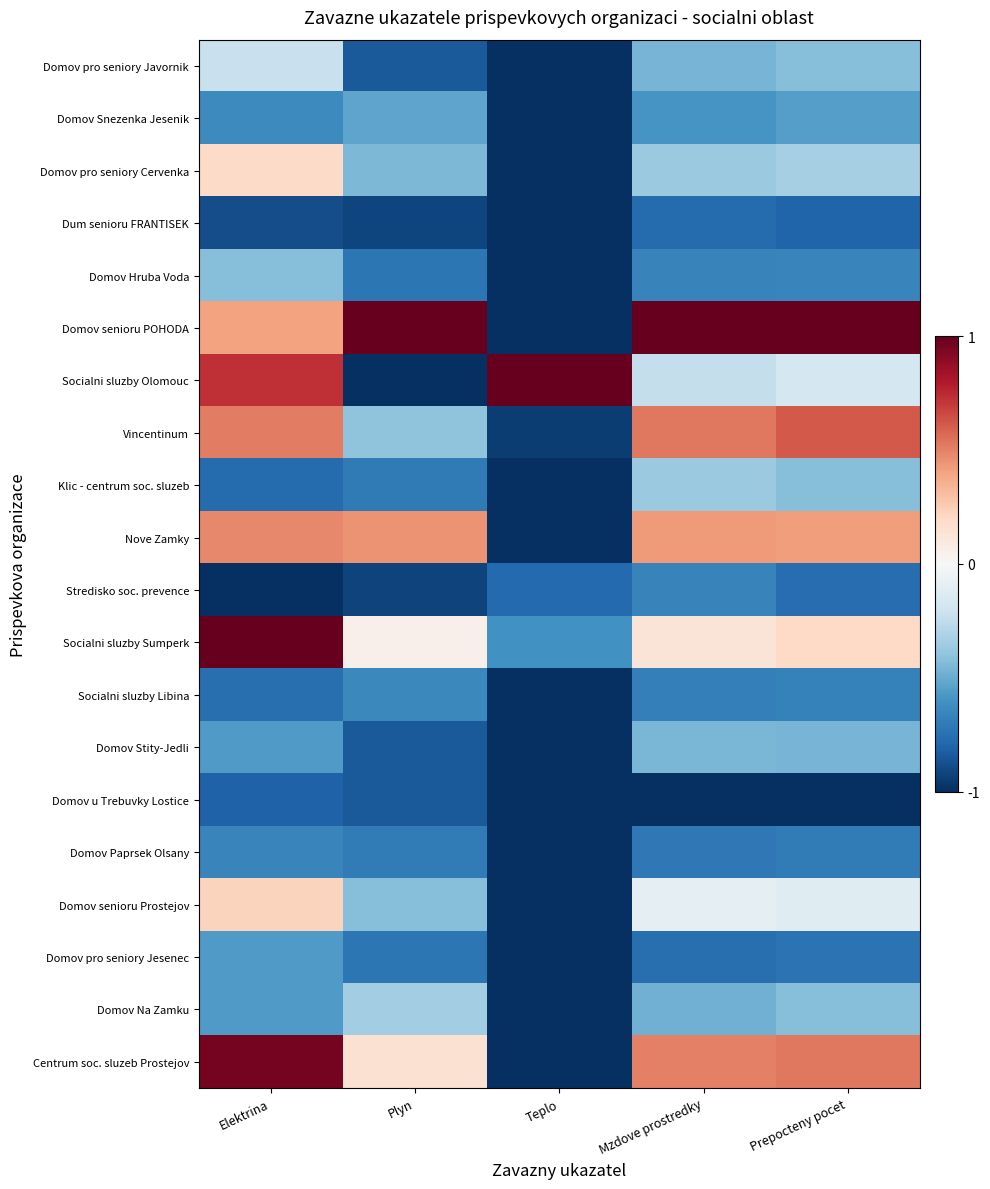

Between Elektrina and Prepocteny pocet, which is larger?

Elektrina